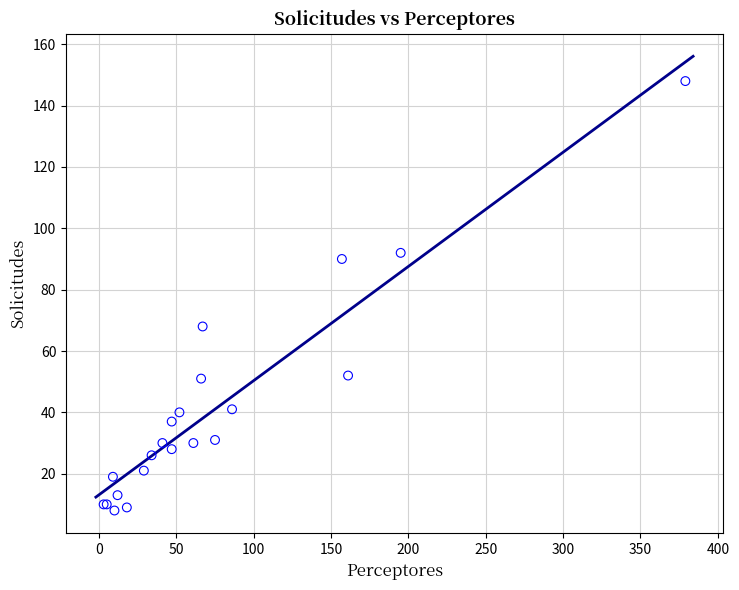

What Y value in the scatter plot is closest to 78?

68